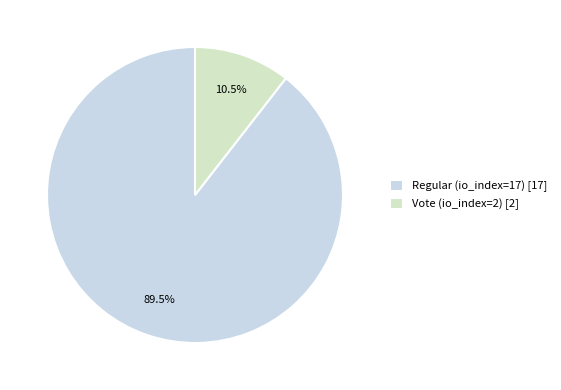

Approximately how many times larger is the value at Vote (io_index=2) compared to Regular (io_index=17)?

0.1